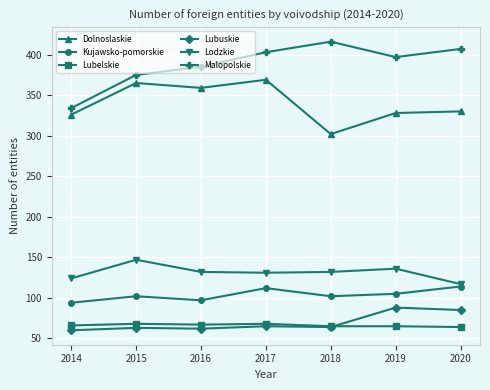

How many categories are shown in the chart?

7